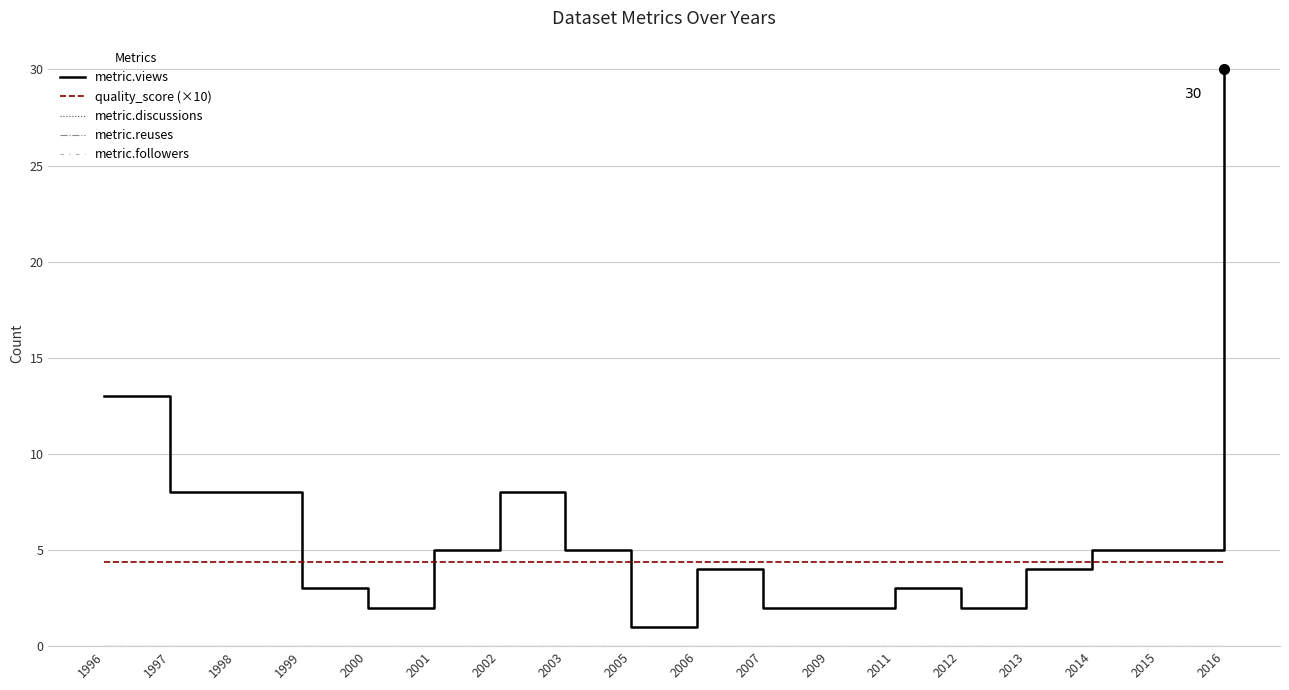

Is it true that quality_score (×10) equals 6.9 at 2006?

False